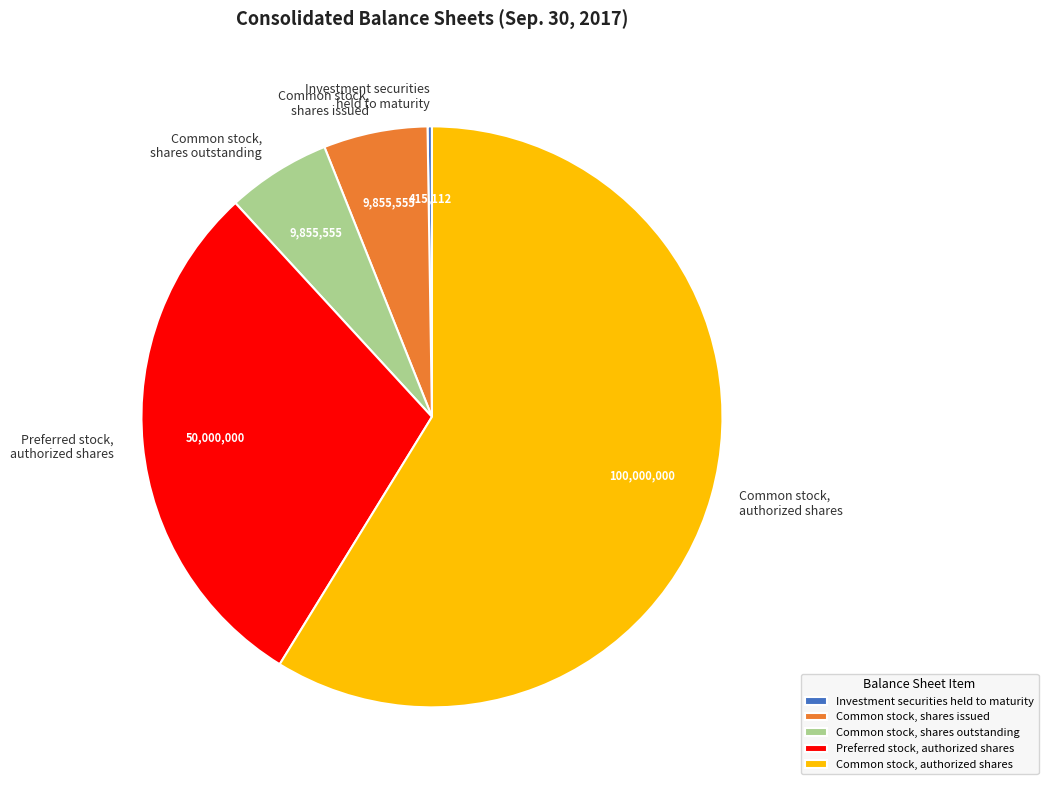

Do Preferred stock, authorized shares and Common stock, shares issued together represent more than half of the pie?

No